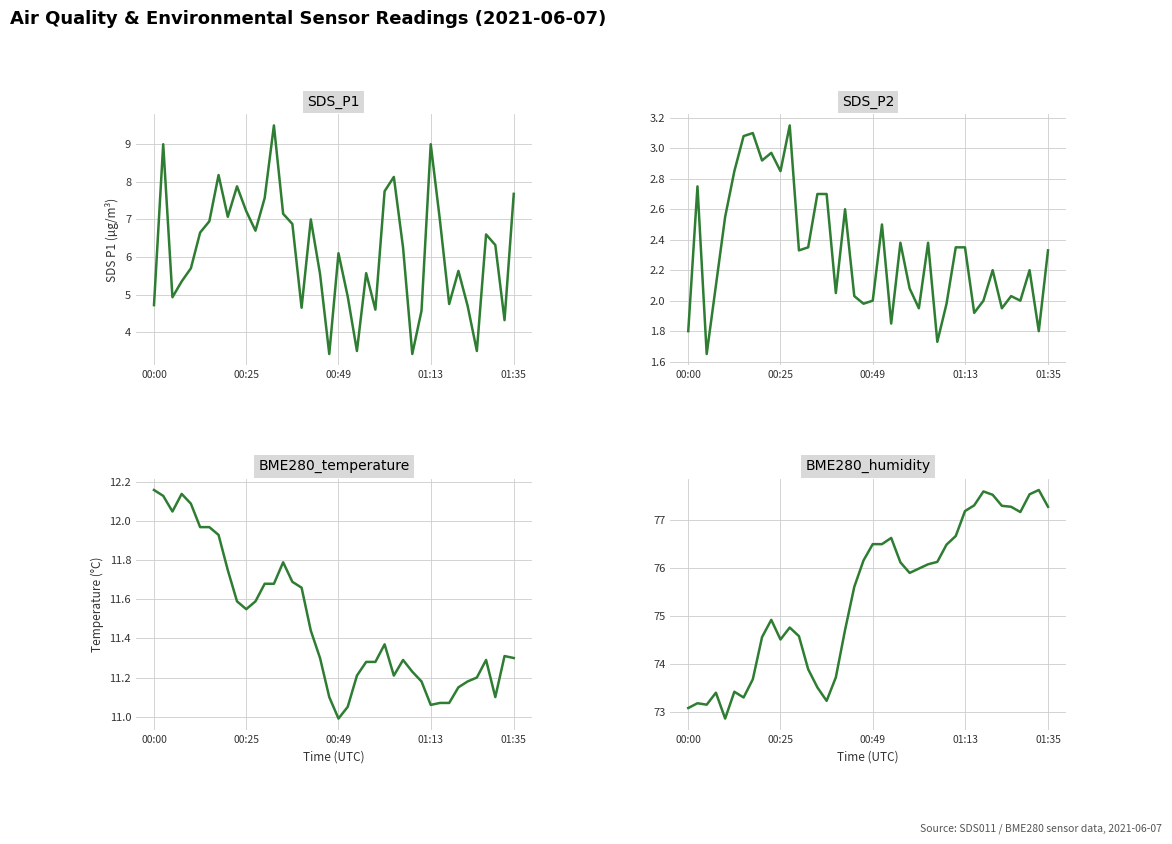

What is the sum of all SDS_P2 values?

92.5